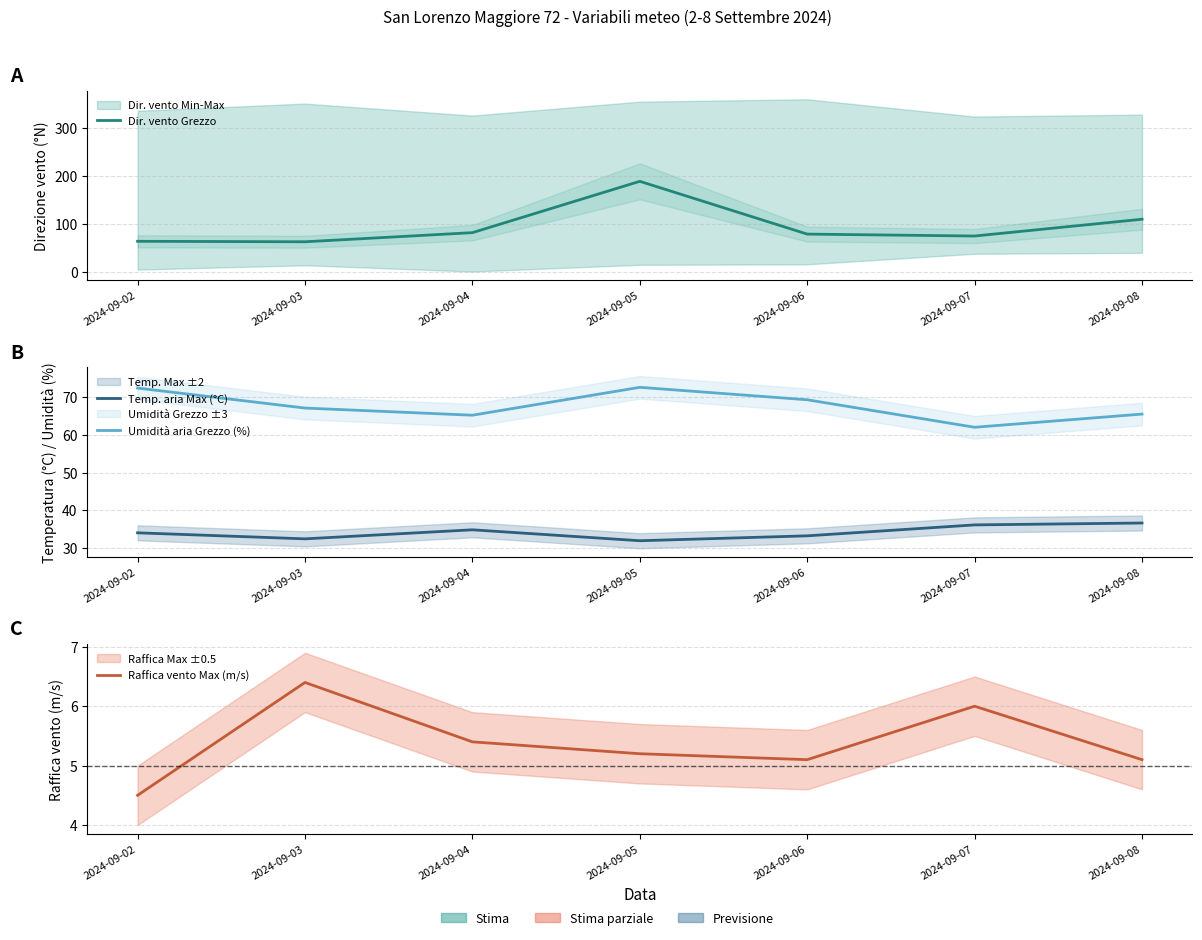

At which label is Temp. aria Max (°C) closest to 34?

2024-09-02